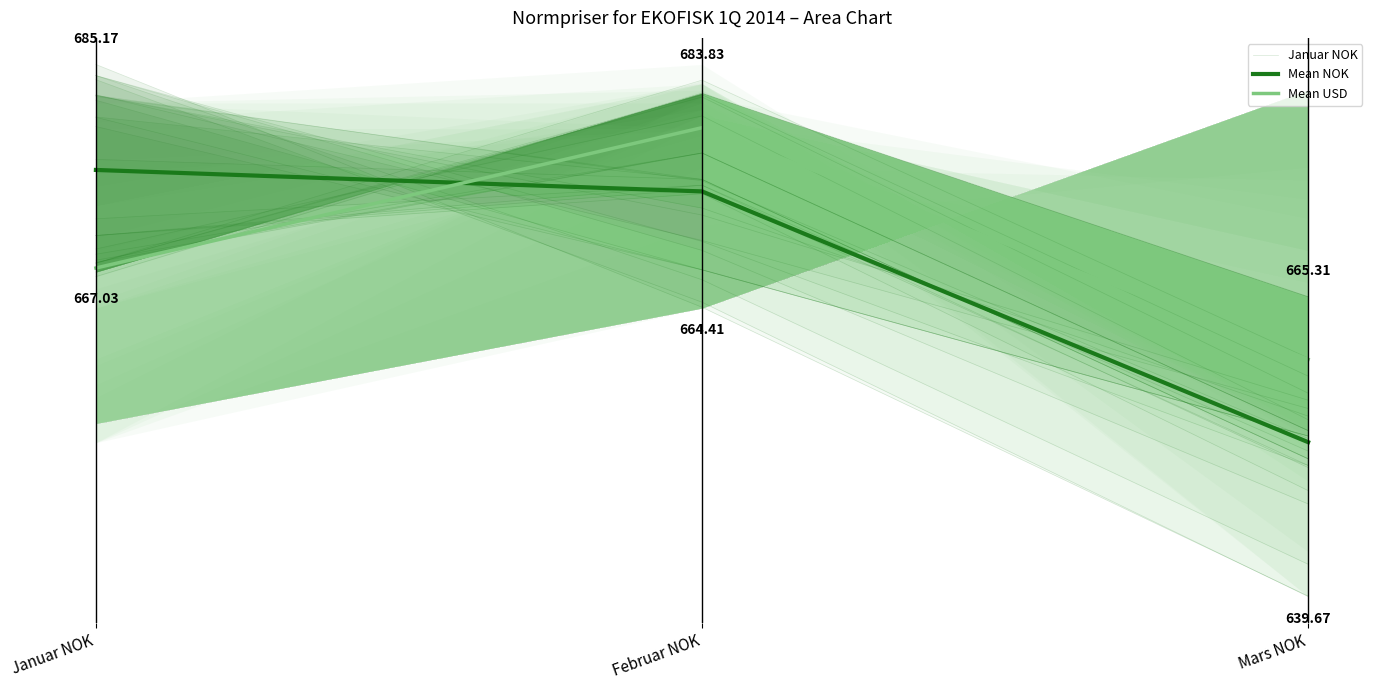

What is the difference between the Mean USD values at Mars NOK and Januar NOK?

0.2